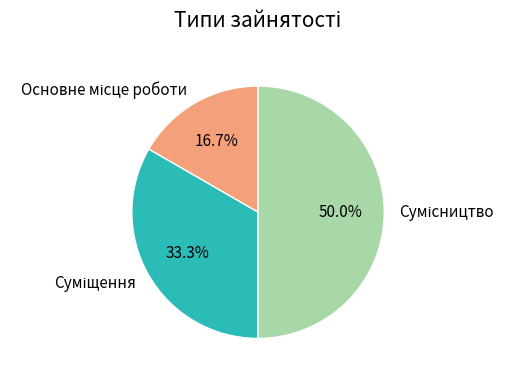

Count the number of slices in the pie.

3